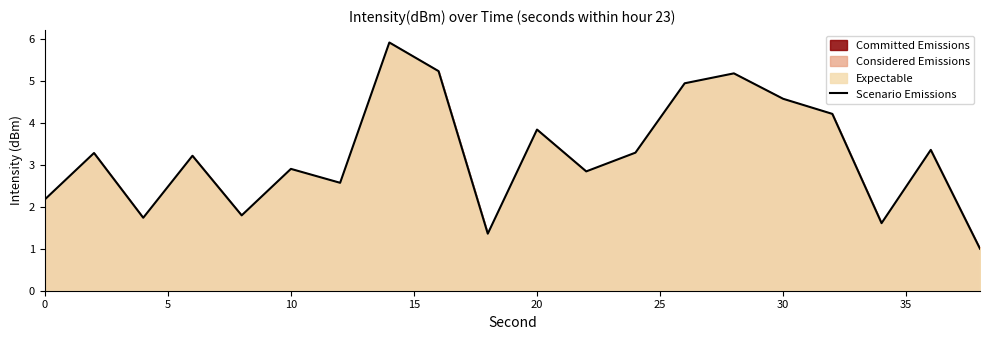

How many interior local peaks (higher than both neighbors) does the data have?

7